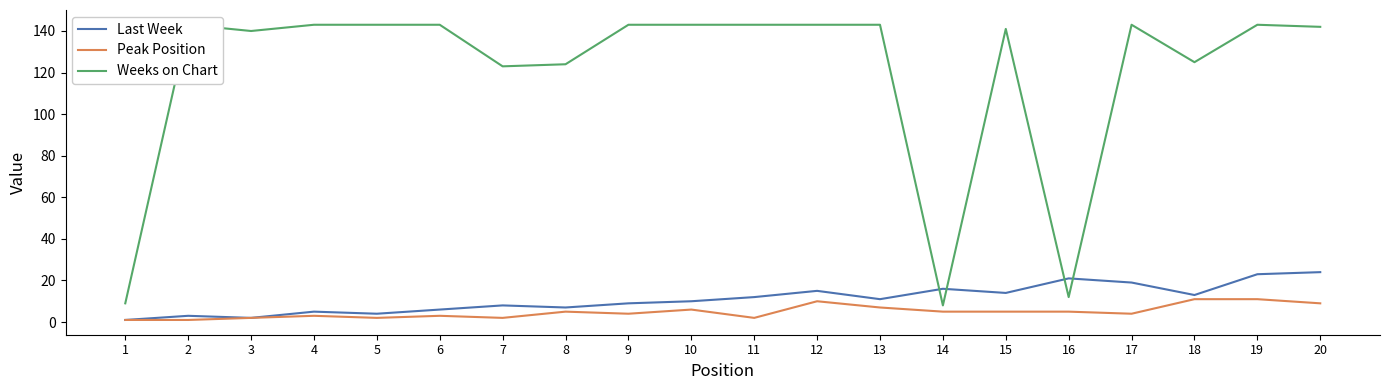

True or false: Weeks on Chart has a value of 230 at 12.

False